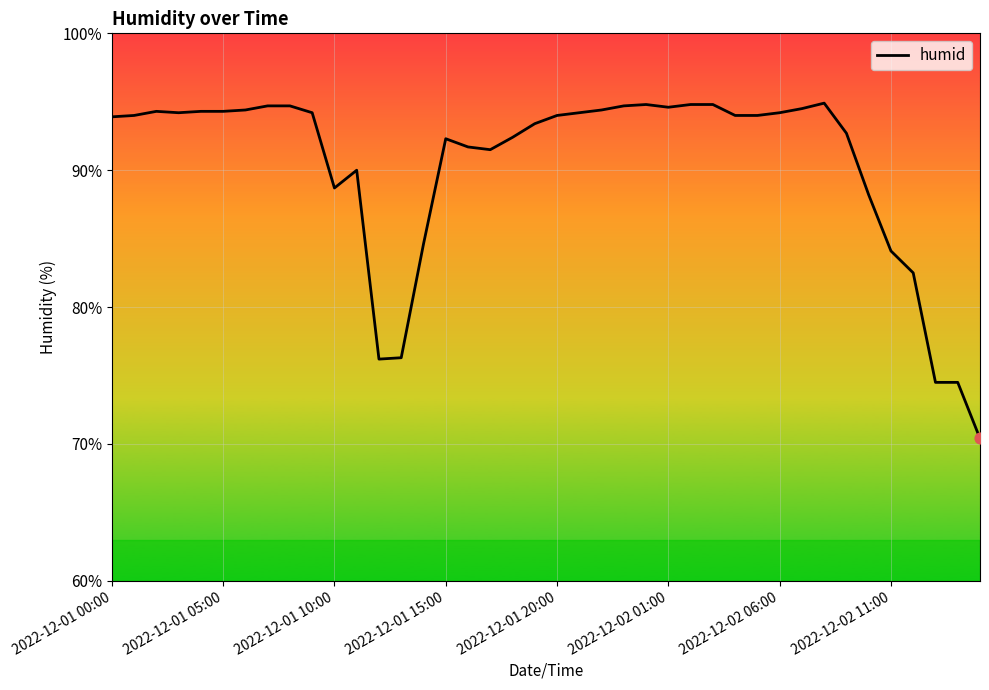

What is the smallest value displayed?

70.4